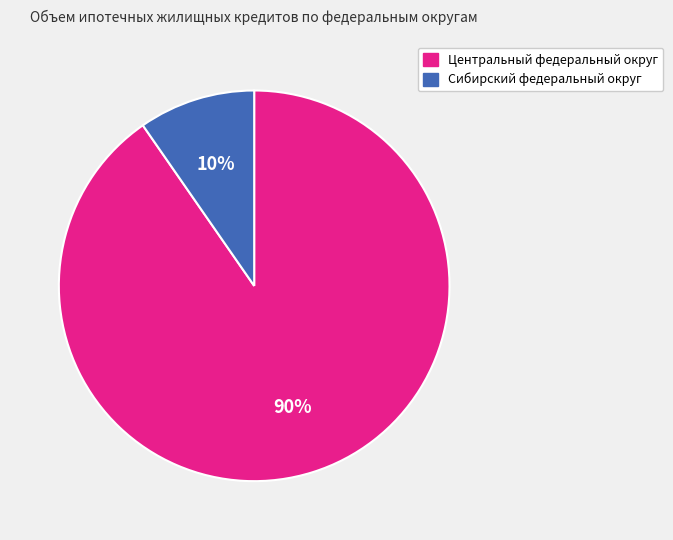

To the nearest percent, what portion does Центральный федеральный округ represent?

90%